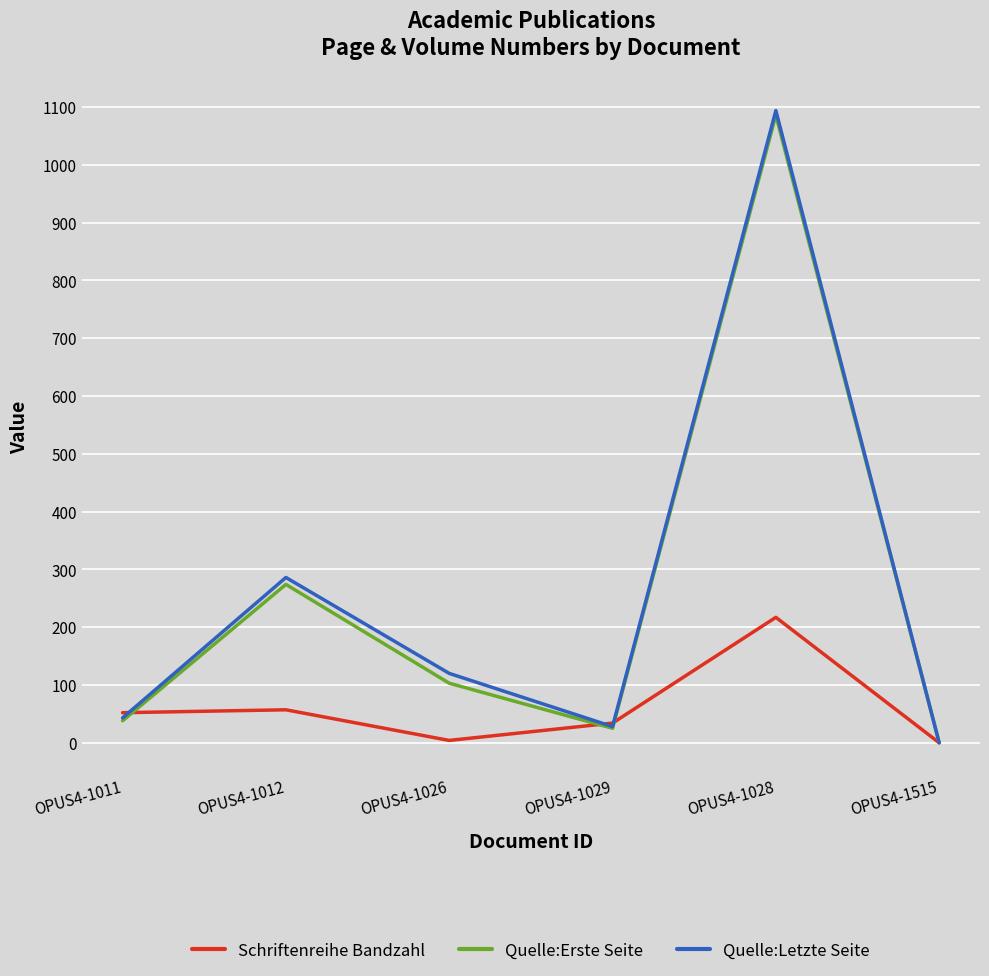

The value of Quelle:Erste Seite at OPUS4-1012 is 473. True or false?

False